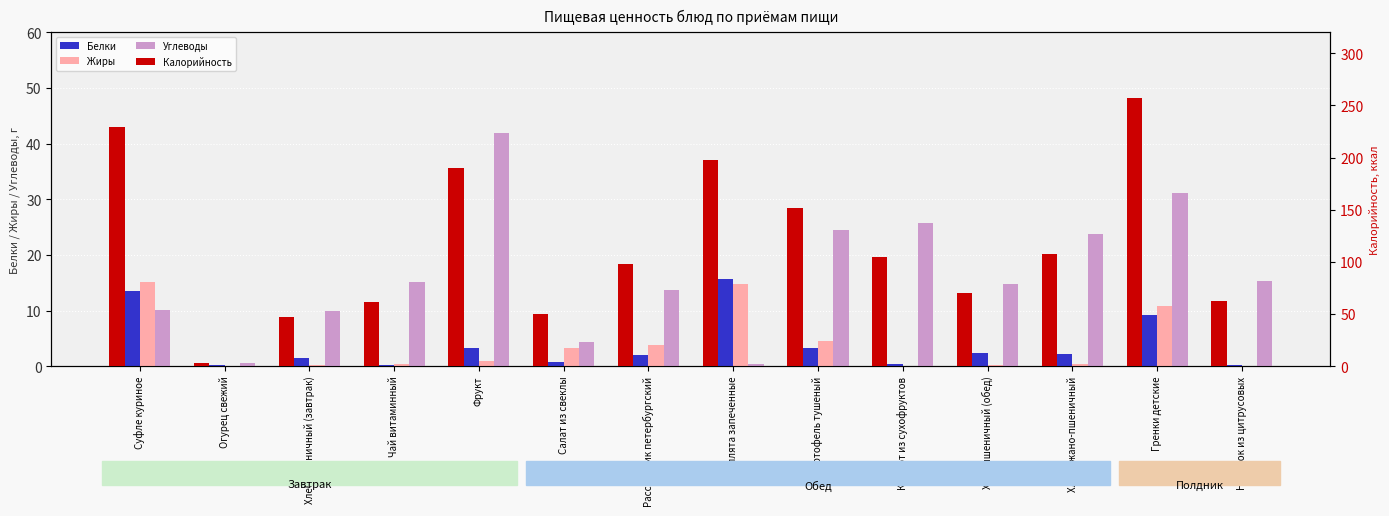

Does the chart contain any negative values?

No